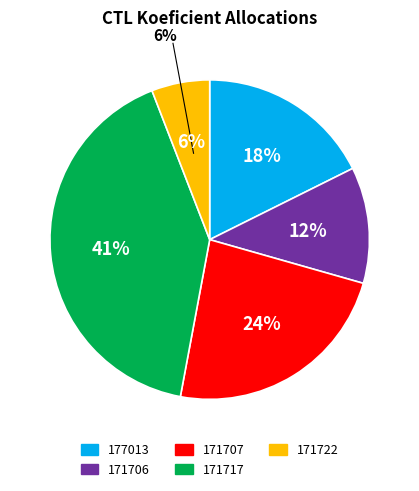

What is the largest slice in the pie chart?

171717